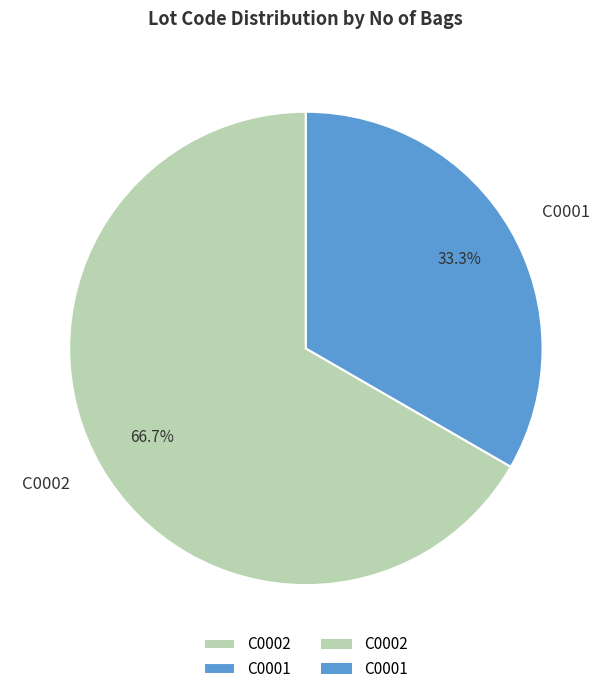

Which has a higher value, C0001 or C0002?

C0002